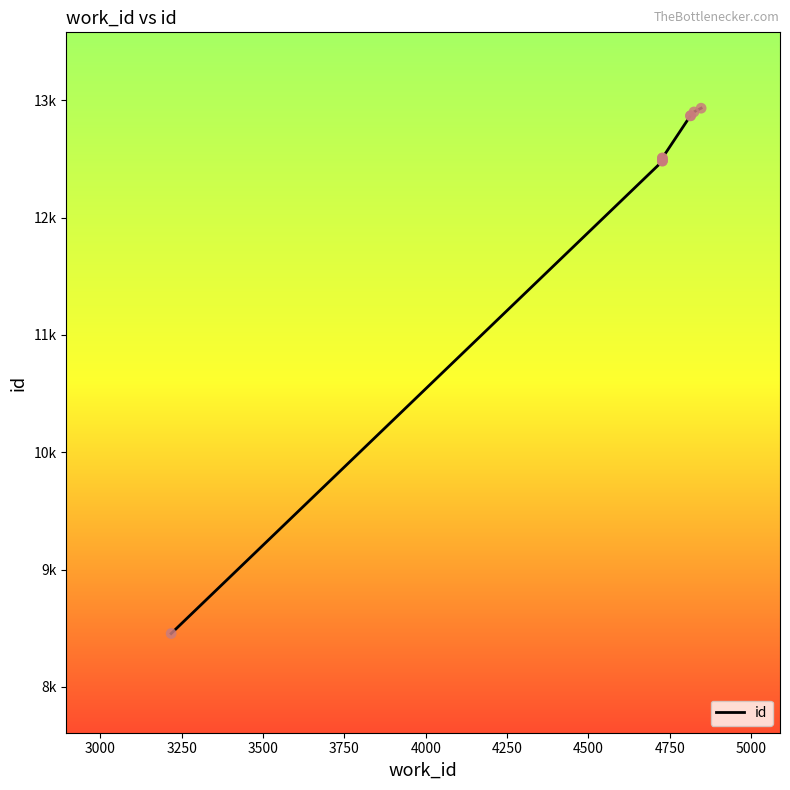

Between 4750 and 3500, which is larger?

4750